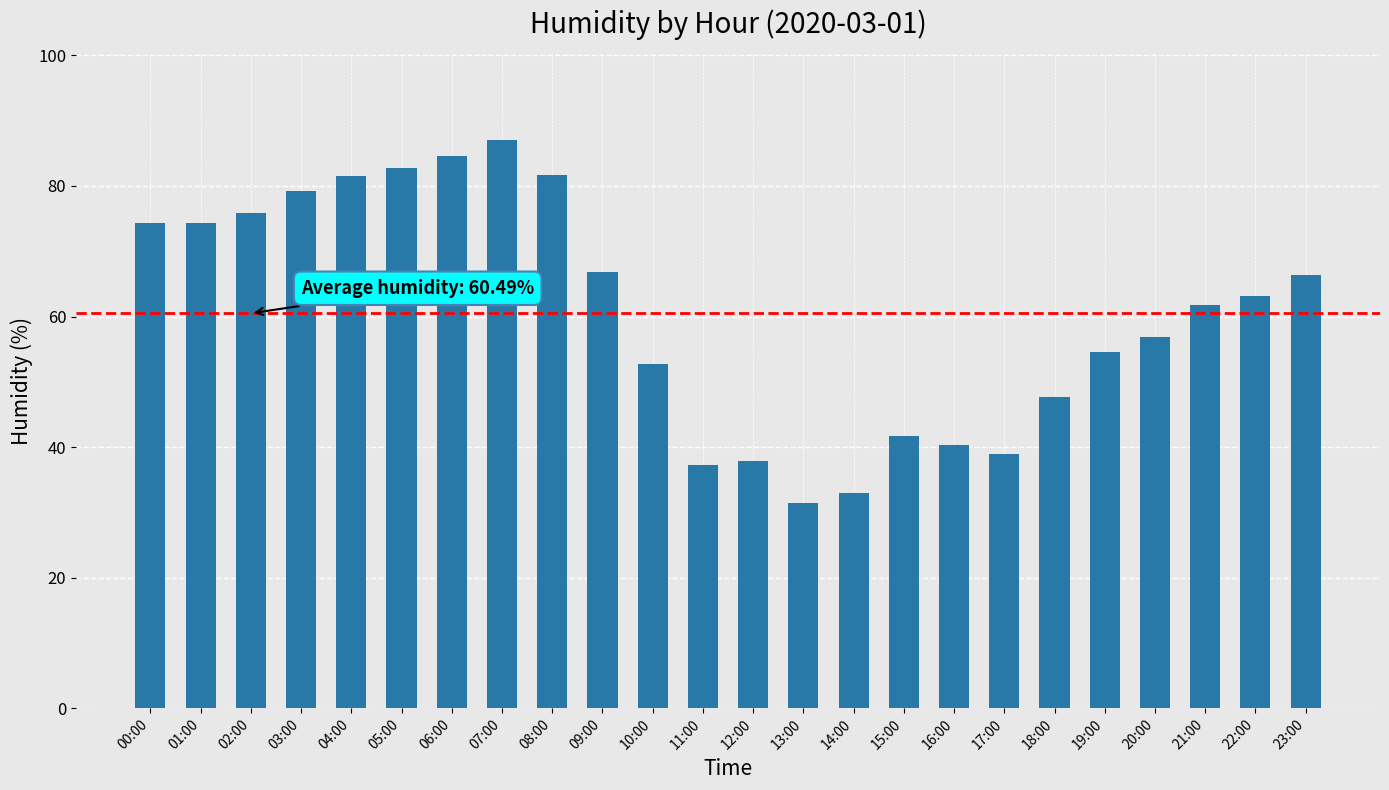

What is the approximate value at 07:00?

87.1